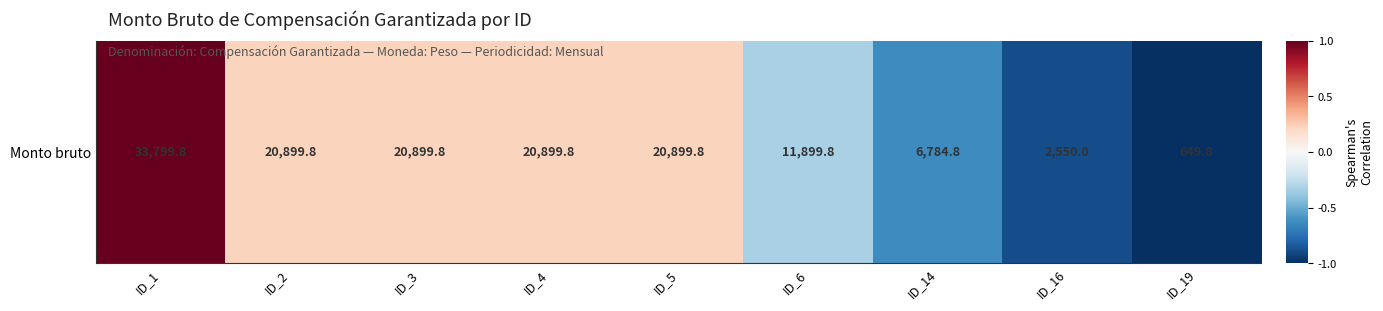

How many data points are less than 0?

4